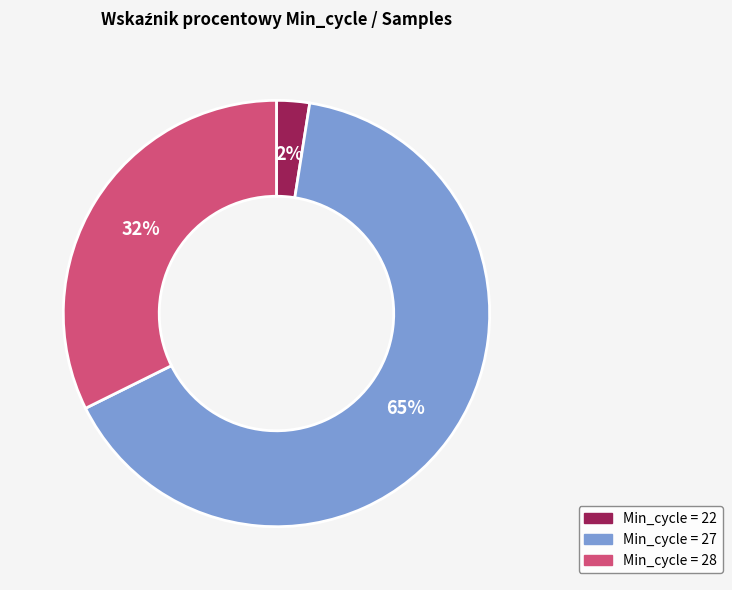

Does any single category account for the majority?

Yes